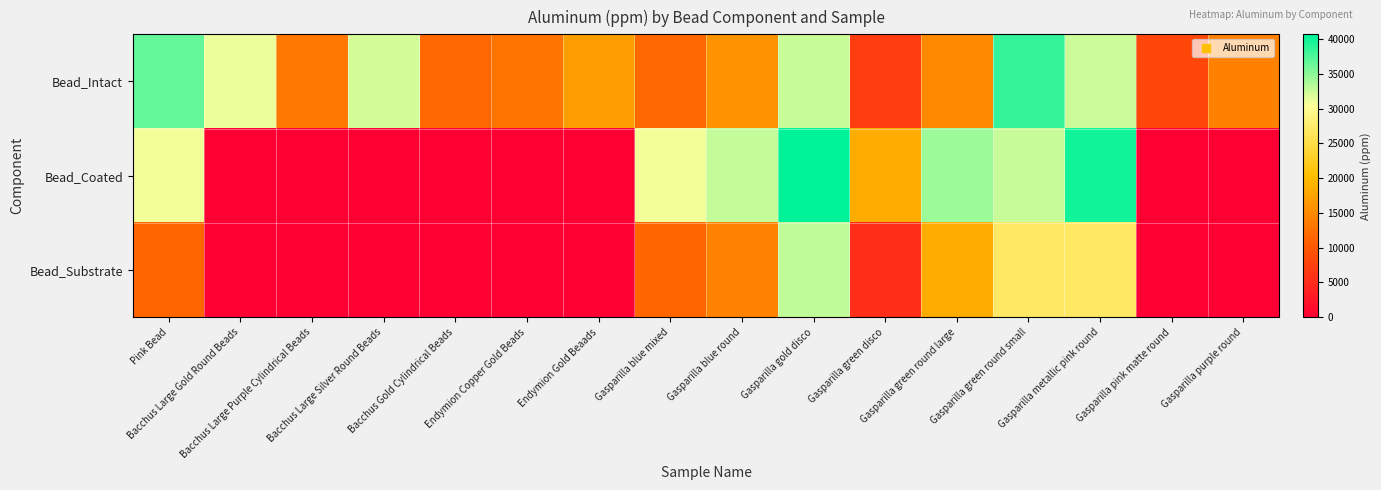

Reading right to left, extract all data points from this chart.

Bead_Intact: Gasparilla purple round=14245	Gasparilla pink matte round=8121	Gasparilla metallic pink round=32434	Gasparilla green round small=38630	Gasparilla green round large=14970	Gasparilla green disco=7013	Gasparilla gold disco=32689	Gasparilla blue round=16025	Gasparilla blue mixed=11690	Endymion Gold Beaads=17105	Endymion Copper Gold Beads=12982	Bacchus Gold Cylindrical Beads=11706	Bacchus Large Silver Round Beads=32228	Bacchus Large Purple Cylindrical Beads=13302	Bacchus Large Gold Round Beads=31243	Pink Bead=36600
Bead_Coated: Gasparilla purple round=0	Gasparilla pink matte round=0	Gasparilla metallic pink round=40055	Gasparilla green round small=32636	Gasparilla green round large=34356	Gasparilla green disco=18572	Gasparilla gold disco=40697	Gasparilla blue round=32848	Gasparilla blue mixed=30949	Endymion Gold Beaads=0	Endymion Copper Gold Beads=0	Bacchus Gold Cylindrical Beads=0	Bacchus Large Silver Round Beads=0	Bacchus Large Purple Cylindrical Beads=0	Bacchus Large Gold Round Beads=0	Pink Bead=30949
Bead_Substrate: Gasparilla purple round=0	Gasparilla pink matte round=0	Gasparilla metallic pink round=26977	Gasparilla green round small=26949	Gasparilla green round large=18441	Gasparilla green disco=5400	Gasparilla gold disco=32978	Gasparilla blue round=14410	Gasparilla blue mixed=11517	Endymion Gold Beaads=0	Endymion Copper Gold Beads=0	Bacchus Gold Cylindrical Beads=0	Bacchus Large Silver Round Beads=0	Bacchus Large Purple Cylindrical Beads=0	Bacchus Large Gold Round Beads=0	Pink Bead=11517